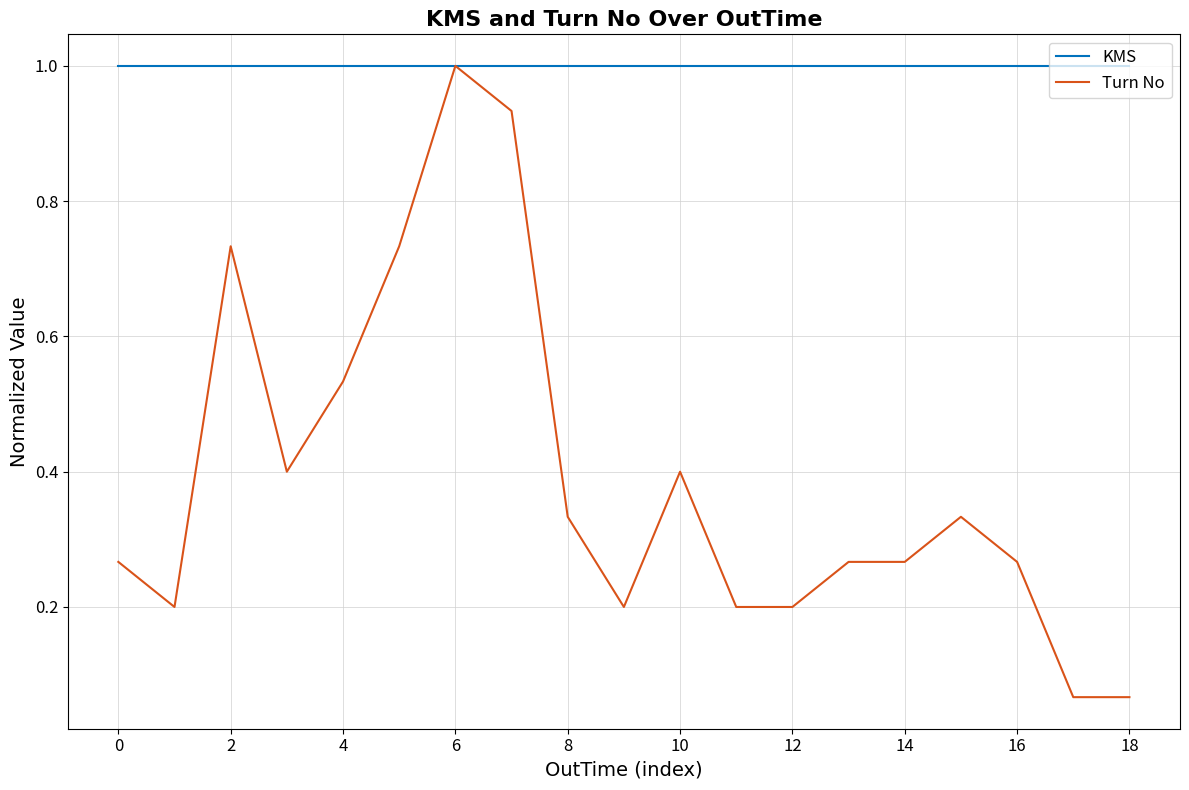

Which series has the widest spread of values?

Turn No